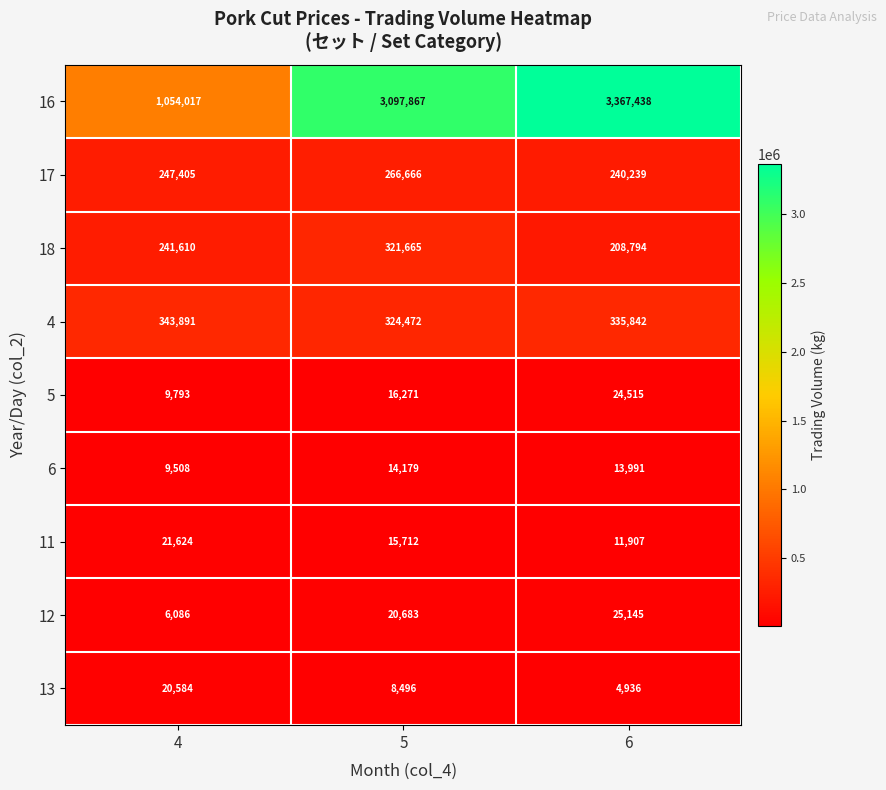

Reading left to right, extract all data points from this chart.

16: 1054017	3097867	3367438
17: 247405	266666	240239
18: 241610	321665	208794
4: 343891	324472	335842
5: 9793	16271	24515
6: 9508	14179	13991
11: 21624	15712	11907
12: 6086	20683	25145
13: 20584	8496	4936